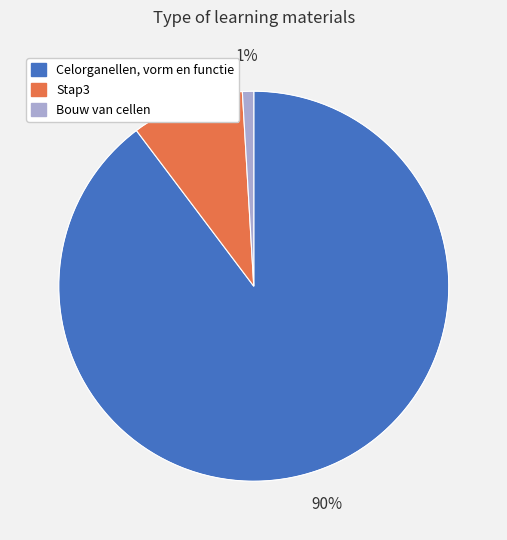

The Bouw van cellen slice represents 45% of the pie. True or false?

False